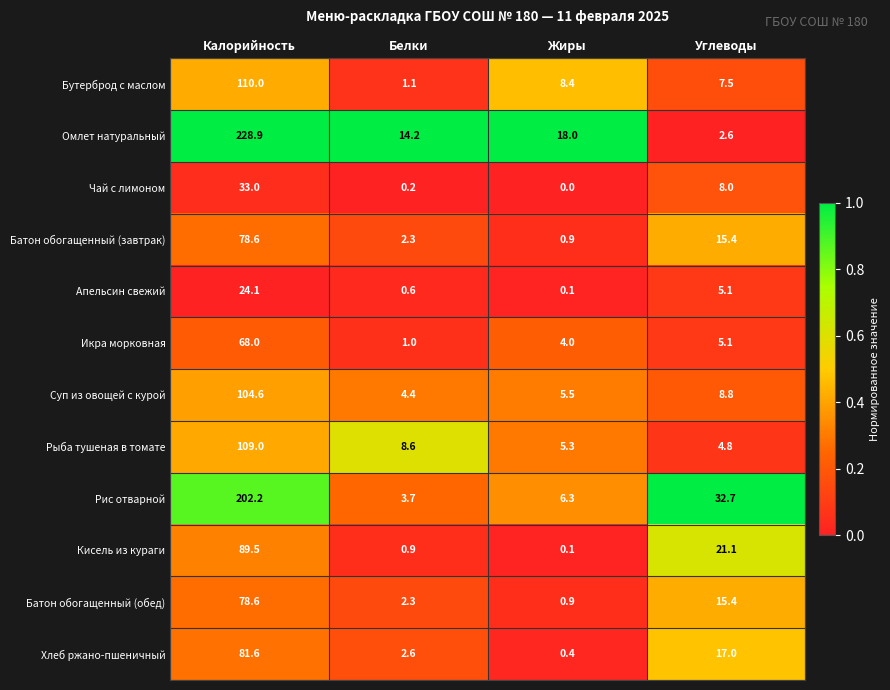

What is the sum of all Чай с лимоном values?

41.2